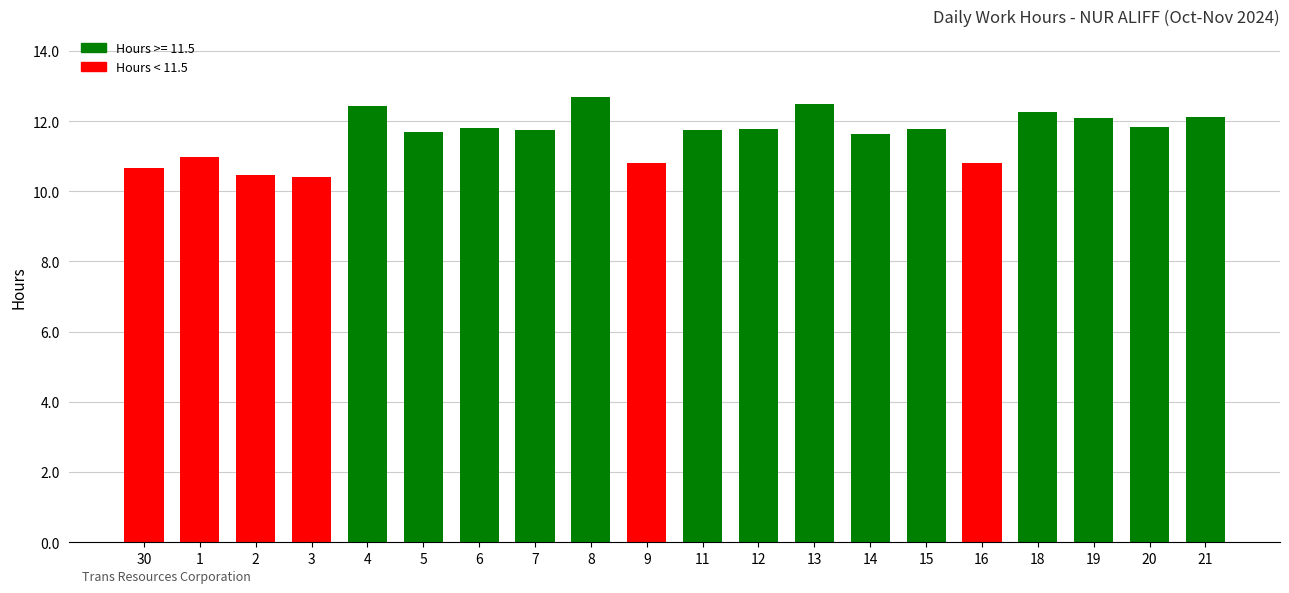

How many data points does each series have?

20